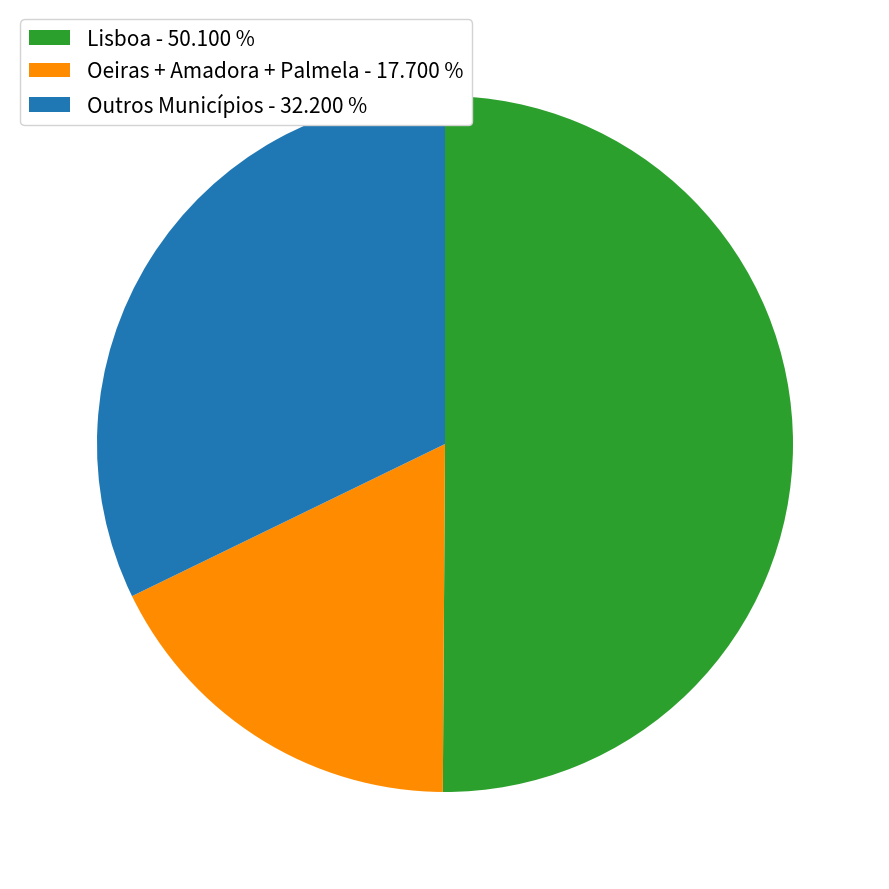

Combined, do Lisboa - 50.100 % and Outros Municípios - 32.200 % account for over 50%?

Yes